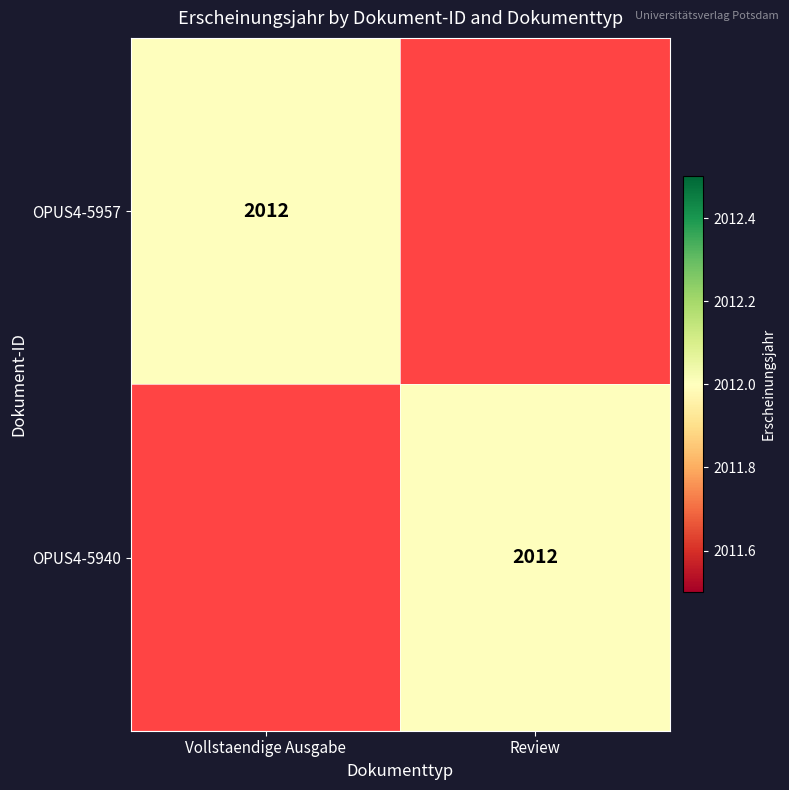

The value of OPUS4-5957 at Vollstaendige Ausgabe is 3167. True or false?

False